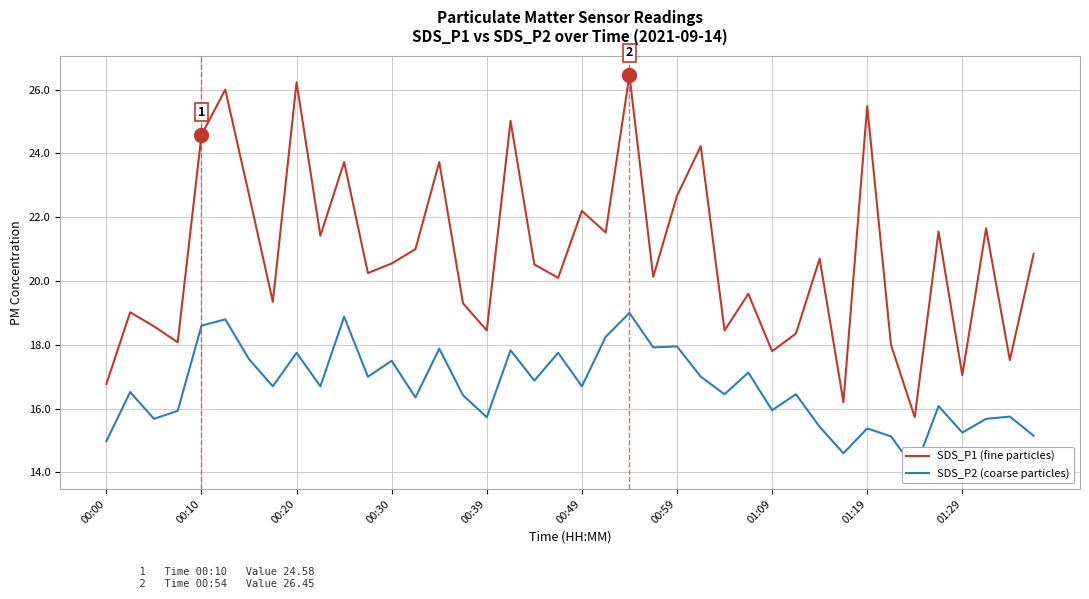

Which series has the largest total across all categories?

SDS_P1 (fine particles)